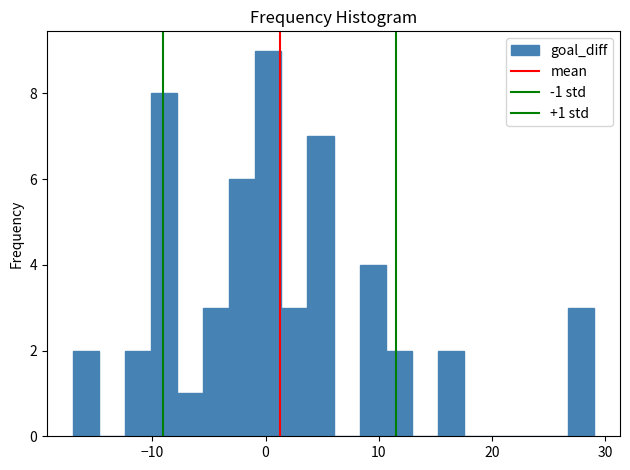

Read against the x-axis, roughly where is the centre of the tallest bar?

0